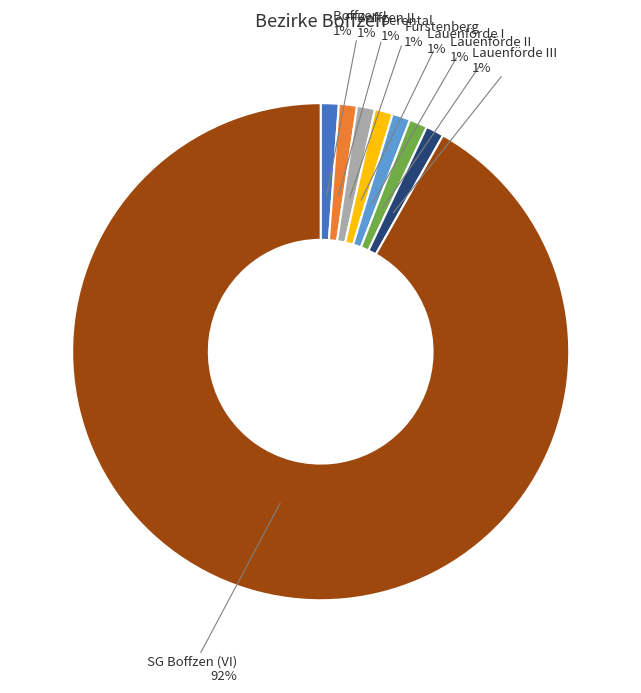

What is the ratio of the value at Fürstenberg to the value at Lauenförde III?

1.0